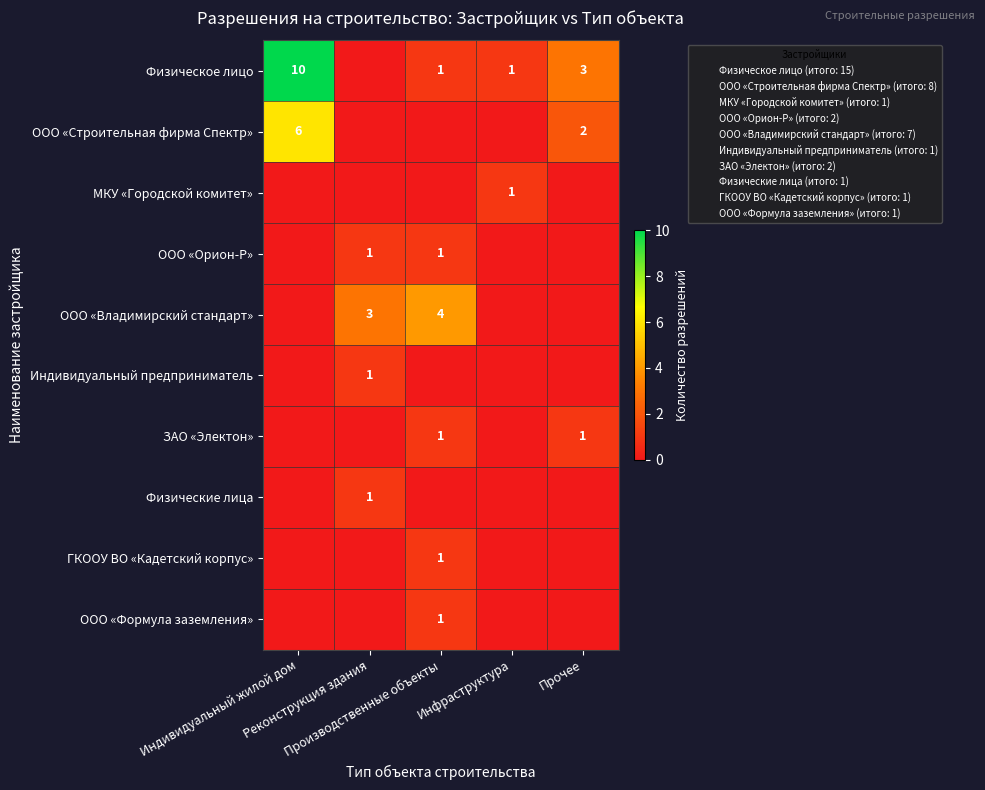

What is the highest value of the Физическое лицо series?

10